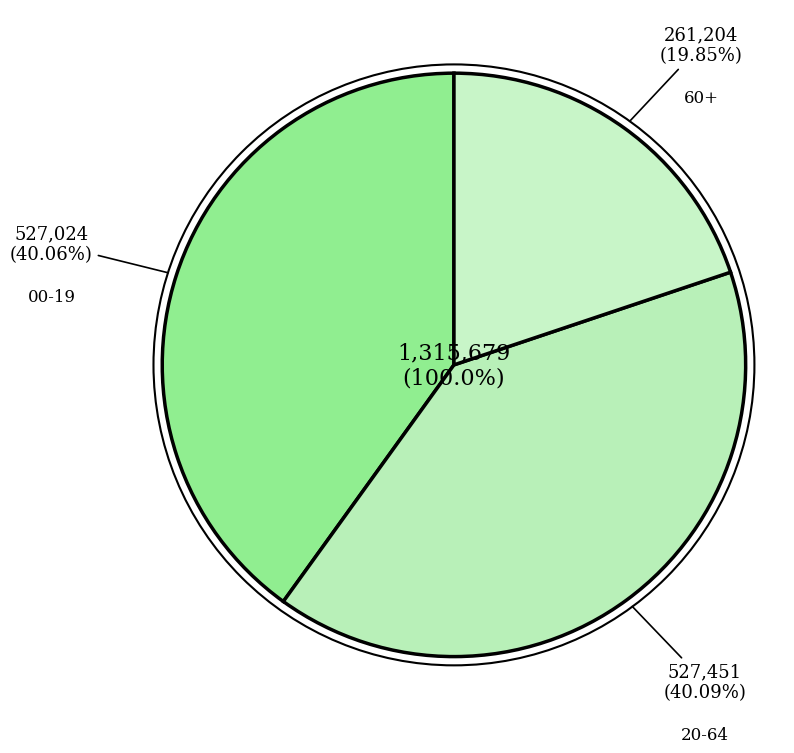

Which category has the biggest portion of the pie?

20-64